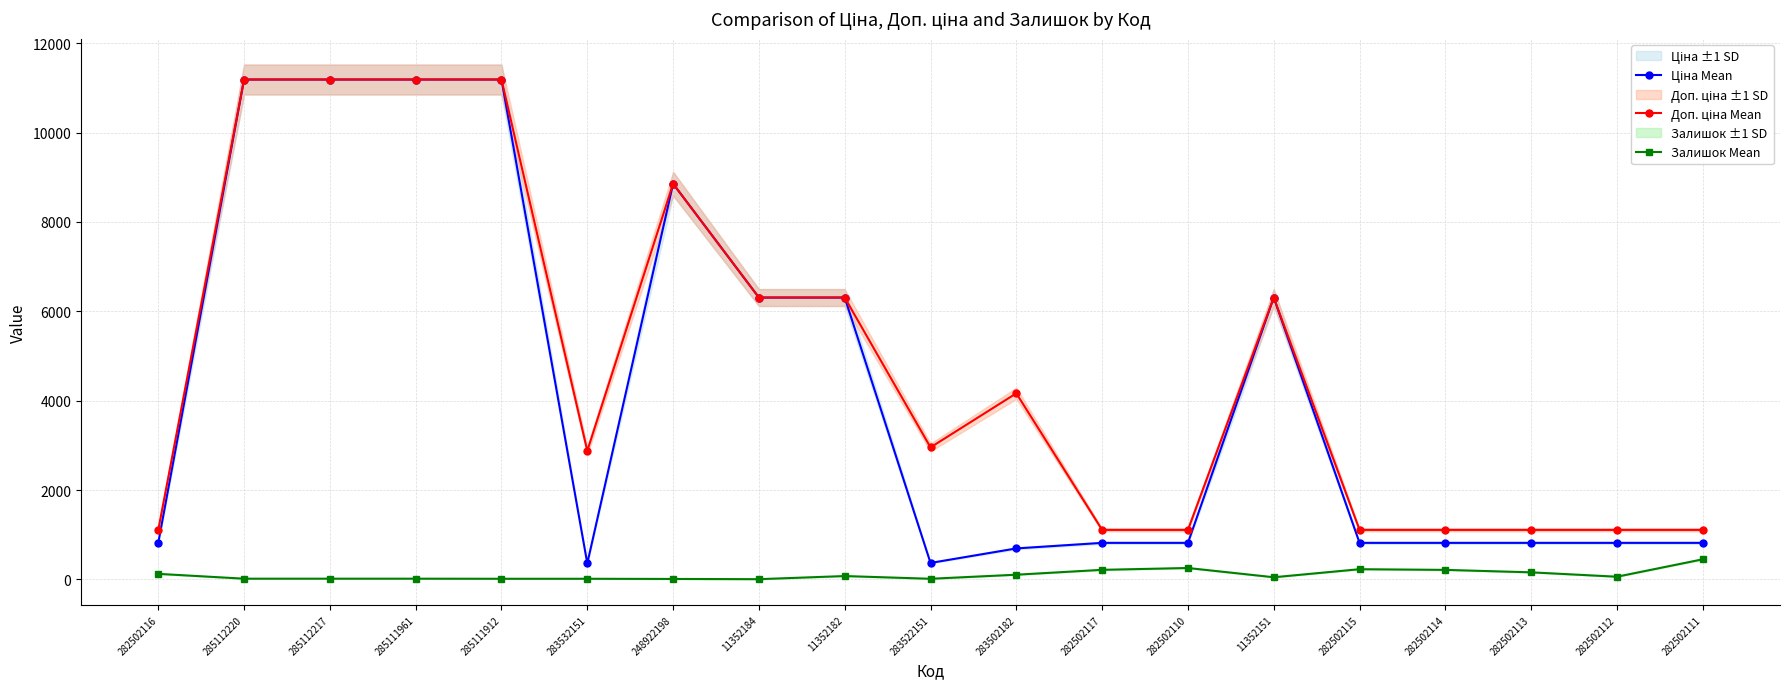

At which label does Залишок Mean first exceed 61?

282502116